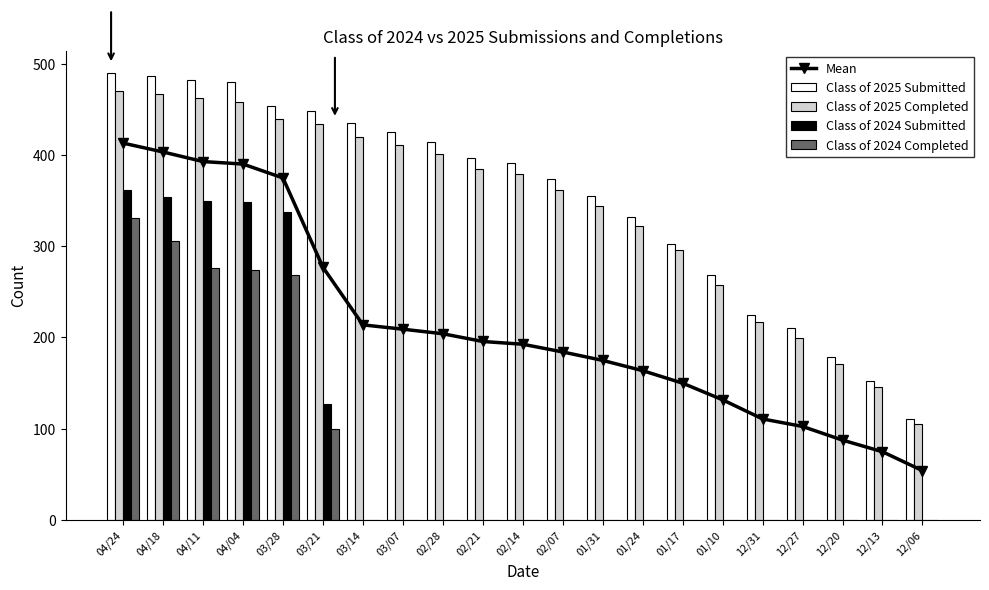

At which label is Class of 2024 Submitted closest to 181?

03/21